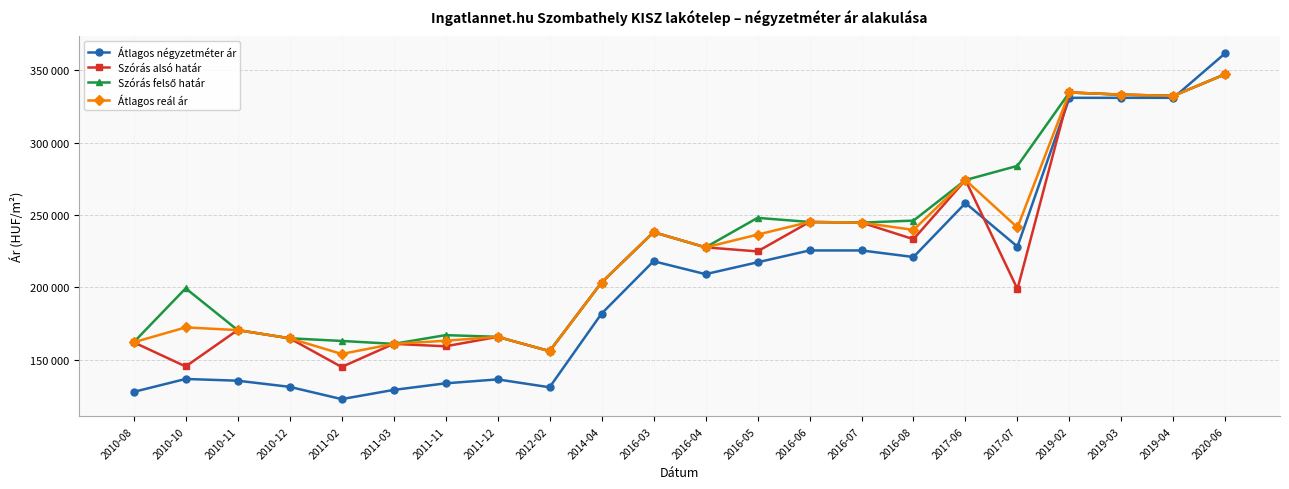

How many interior local peaks does the Szórás alsó határ series have?

7